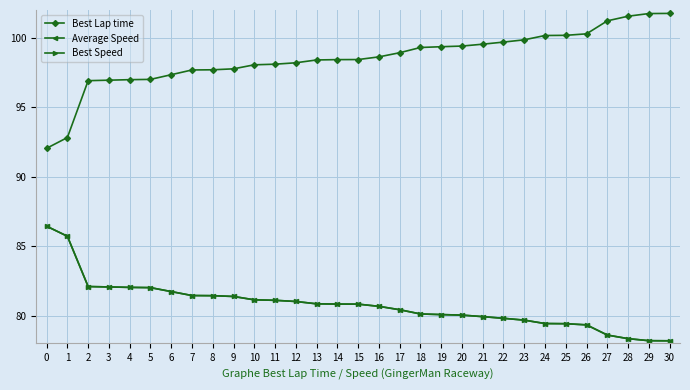

Is this an area chart (filled region under the line)?

No